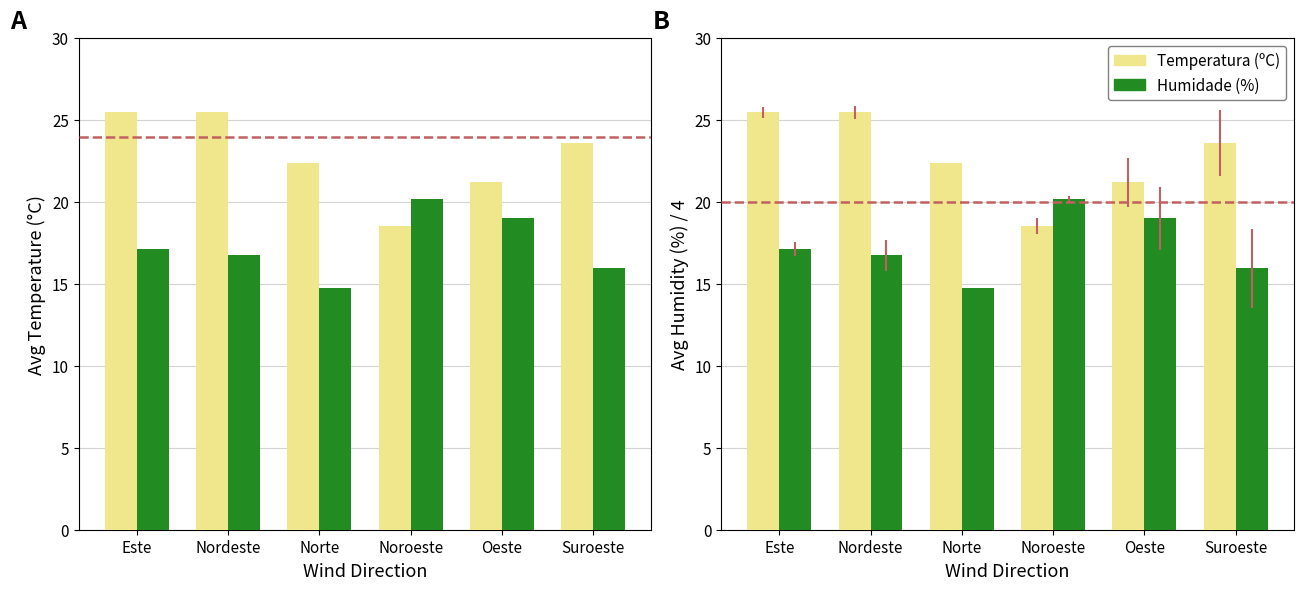

The Humidade (%) series shows 17.1 at Este. True or false?

True